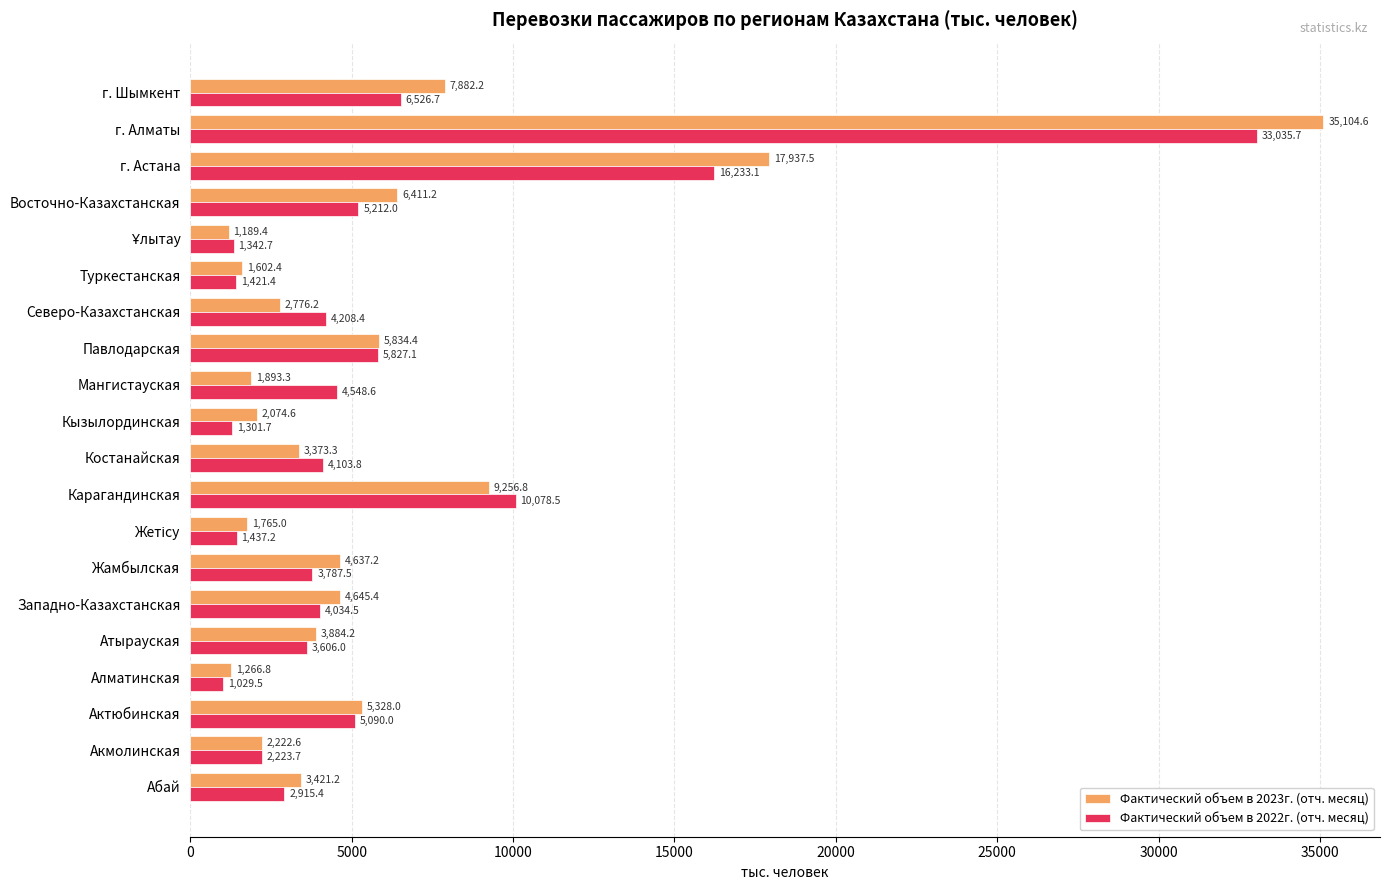

What is the difference between the maximum and minimum values in the Фактический объем в 2022г. (отч. месяц) series?

32006.2